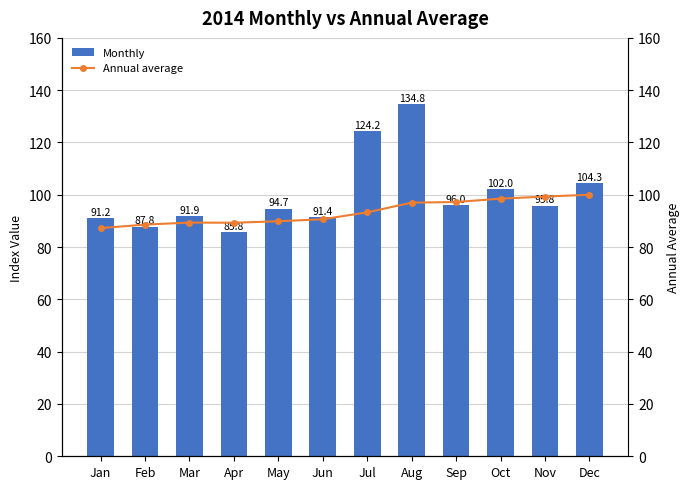

How many series are shown in this chart?

2